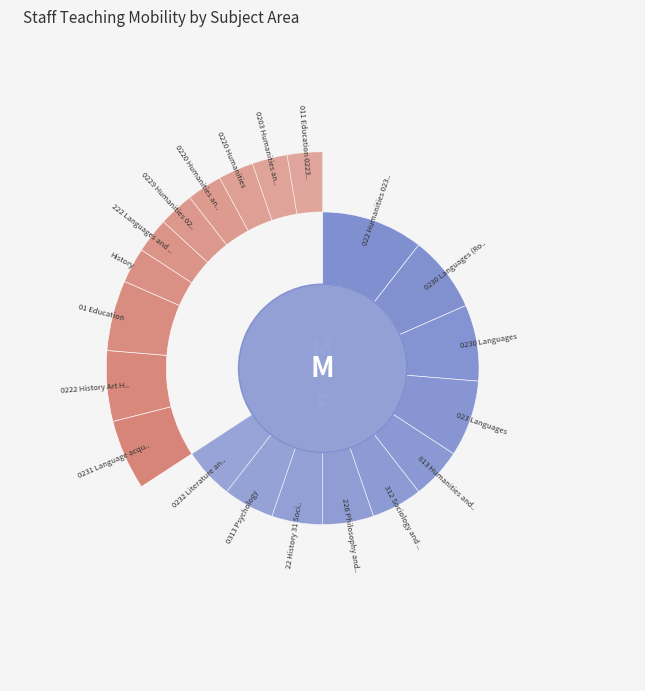

To the nearest percent, what percentage of the pie is 0220 Humanities and Social Sciences?

3%